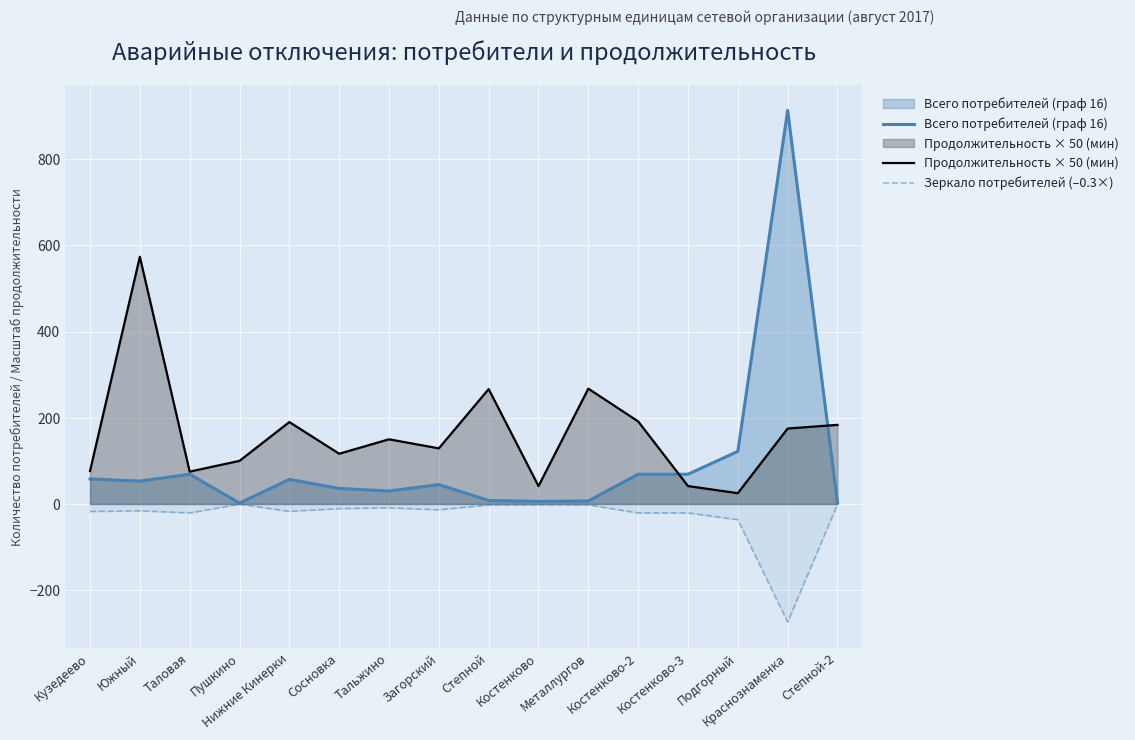

What is the difference between the maximum and minimum values in the Зеркало потребителей (–0.3×) series?

273.3